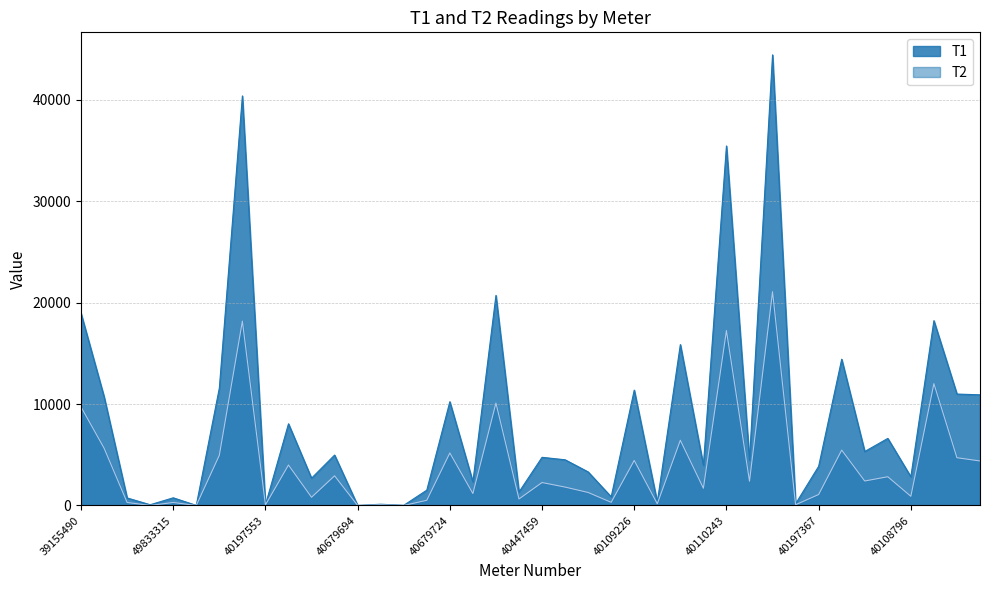

Reading left to right, extract all data points from this chart.

T1: 39155490=18955.4	41749677=10735.7	42084046=741.6	41749857=72.0	49833315=756.0	40197598=8.4	40197527=11582.2	40270917=40400.7	40197553=59.1	39155457=8056.2	40678202=2691.7	40679204=4972.1	40679694=4.8	40679177=122.0	40679217=15.4	40678211=1511.0	40679724=10235.9	40681397=2332.1	42410115=20720.5	40197496=1325.4	40447459=4750.4	39155438=4506.8	40681837=3309.4	40679296=852.9	40109226=11379.2	40109263=325.3	42410116=15872.6	40197546=3962.1	40110243=35465.4	40197418=4479.0	40575166=44449.9	40110252=168.3	40197367=3864.1	40107468=14428.0	40109806=5324.2	40110238=6615.6	40108796=2833.0	40108026=18229.4	40108548=10990.7	40108850=10915.4
T2: 39155490=9716.8	41749677=5654.7	42084046=296.6	41749857=1.6	49833315=295.3	40197598=0.0	40197527=4952.5	40270917=18186.8	40197553=53.7	39155457=3991.1	40678202=809.9	40679204=2928.3	40679694=0.0	40679177=67.8	40679217=0.0	40678211=510.8	40679724=5180.9	40681397=1178.0	42410115=10105.7	40197496=642.6	40447459=2263.6	39155438=1813.9	40681837=1282.5	40679296=310.6	40109226=4441.7	40109263=167.3	42410116=6433.5	40197546=1701.4	40110243=17257.4	40197418=2391.1	40575166=21089.5	40110252=69.7	40197367=1083.5	40107468=5460.6	40109806=2413.9	40110238=2835.4	40108796=905.2	40108026=12018.6	40108548=4709.6	40108850=4389.9